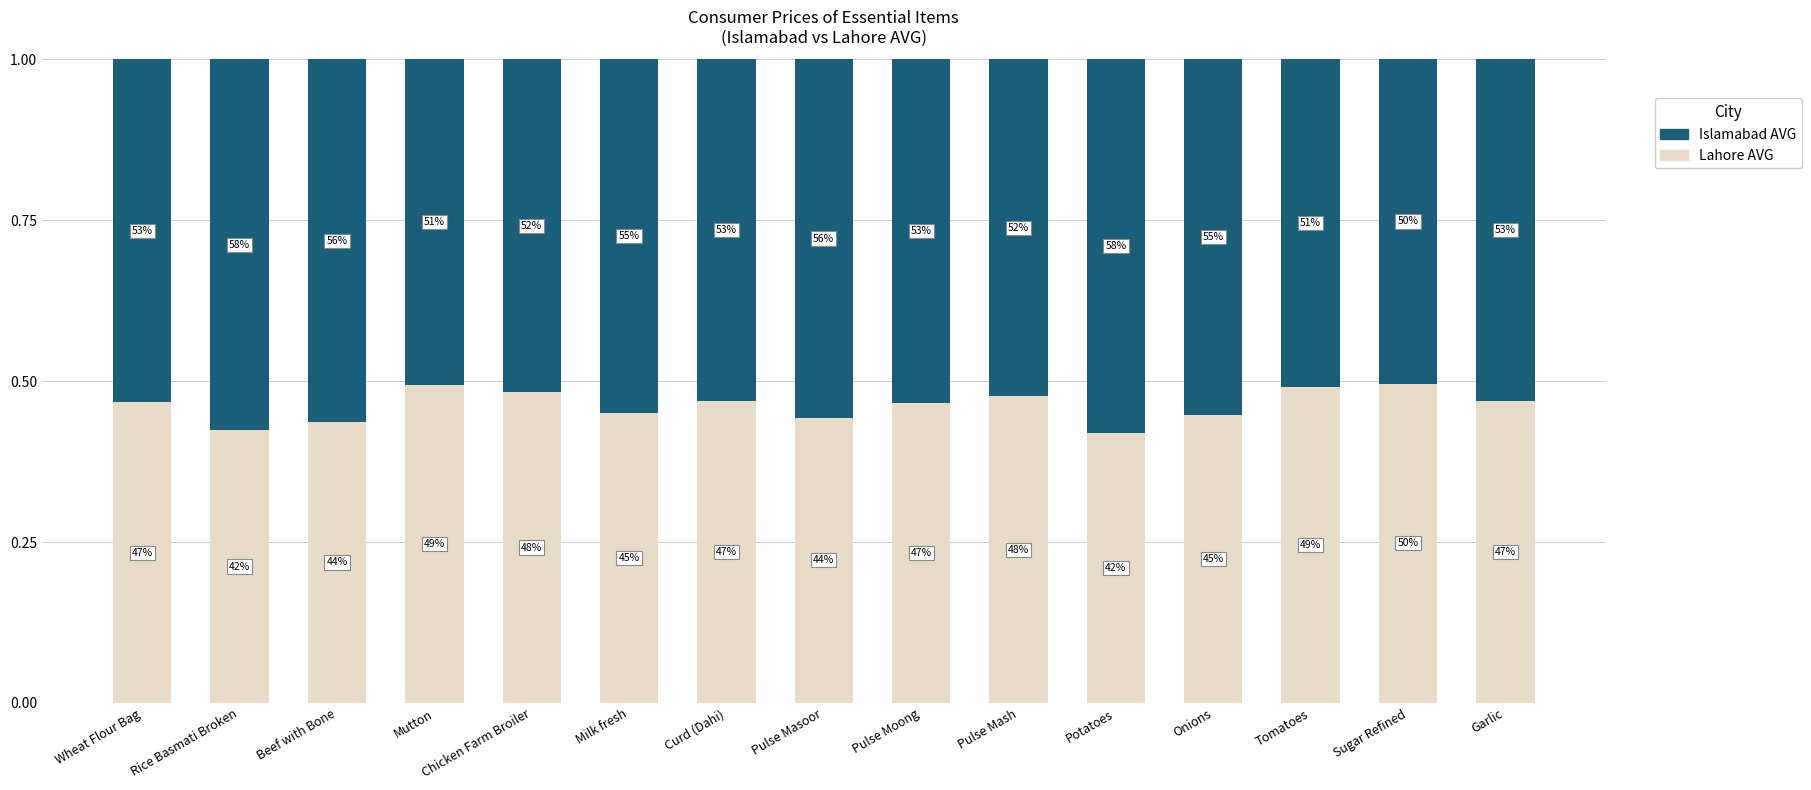

List the series in order of their peak value, lowest first.

Lahore AVG, Islamabad AVG